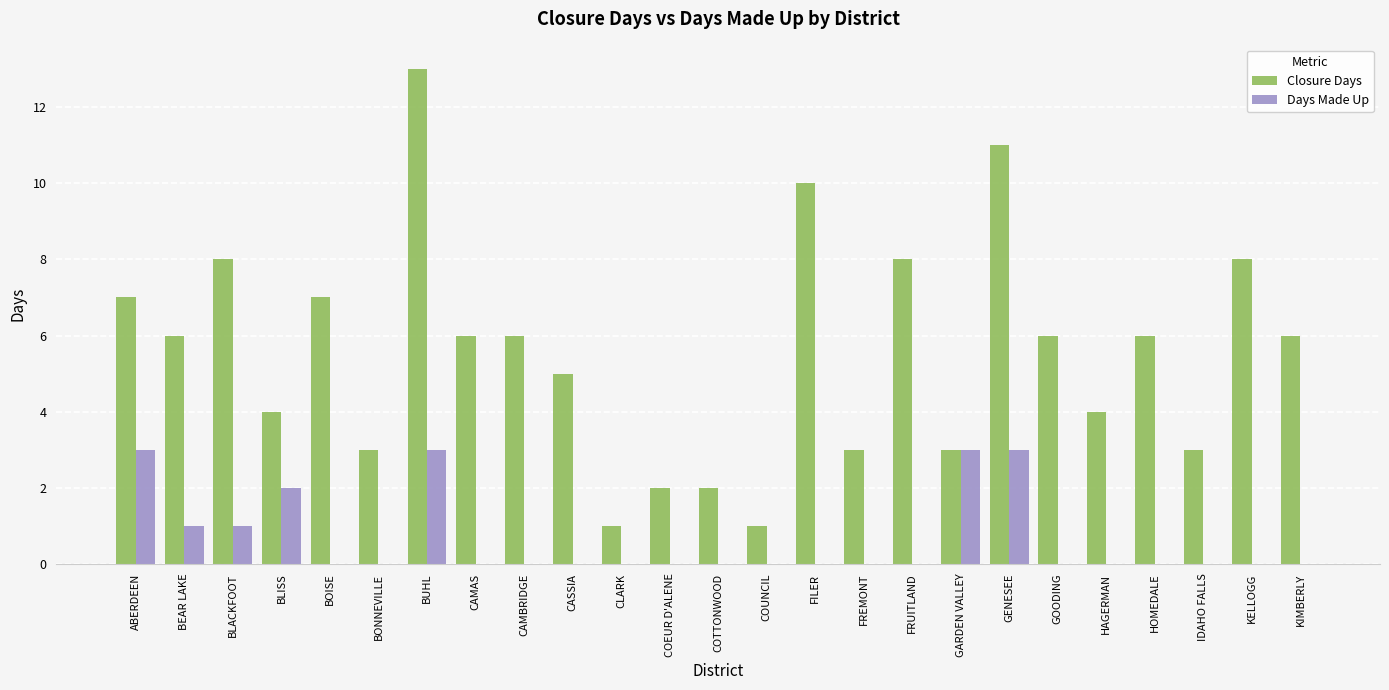

Count the number of categories in the chart.

25